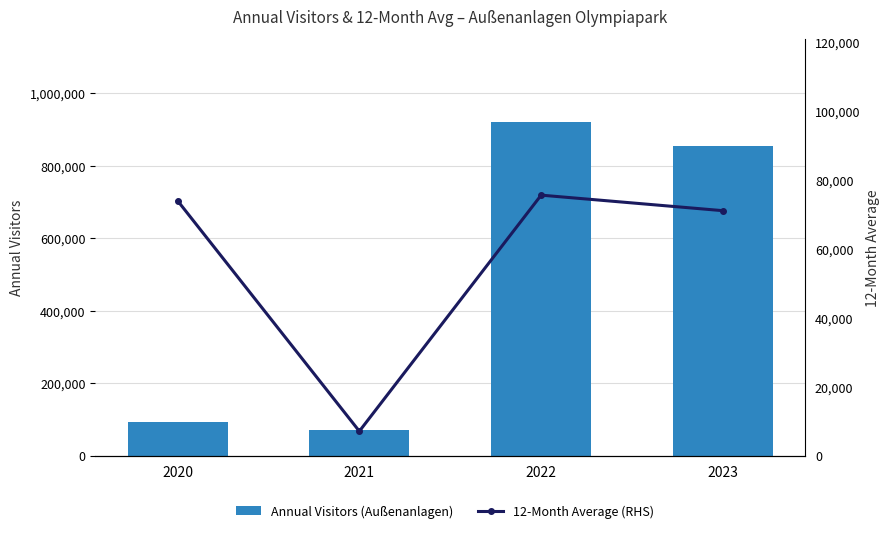

The Annual Visitors (Außenanlagen) series shows 919552 at 2022. True or false?

True